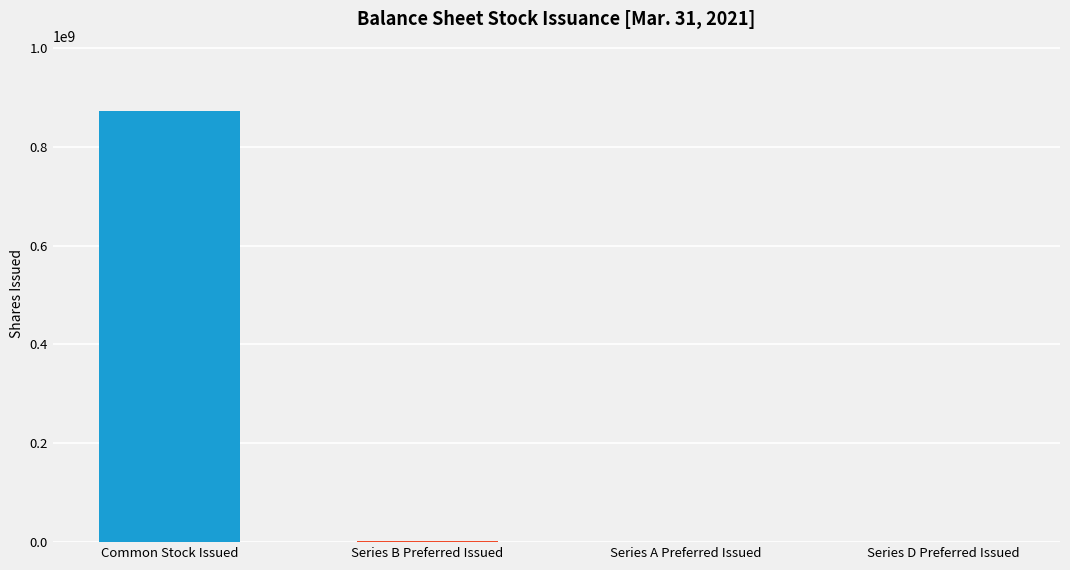

How many series are shown in this chart?

1